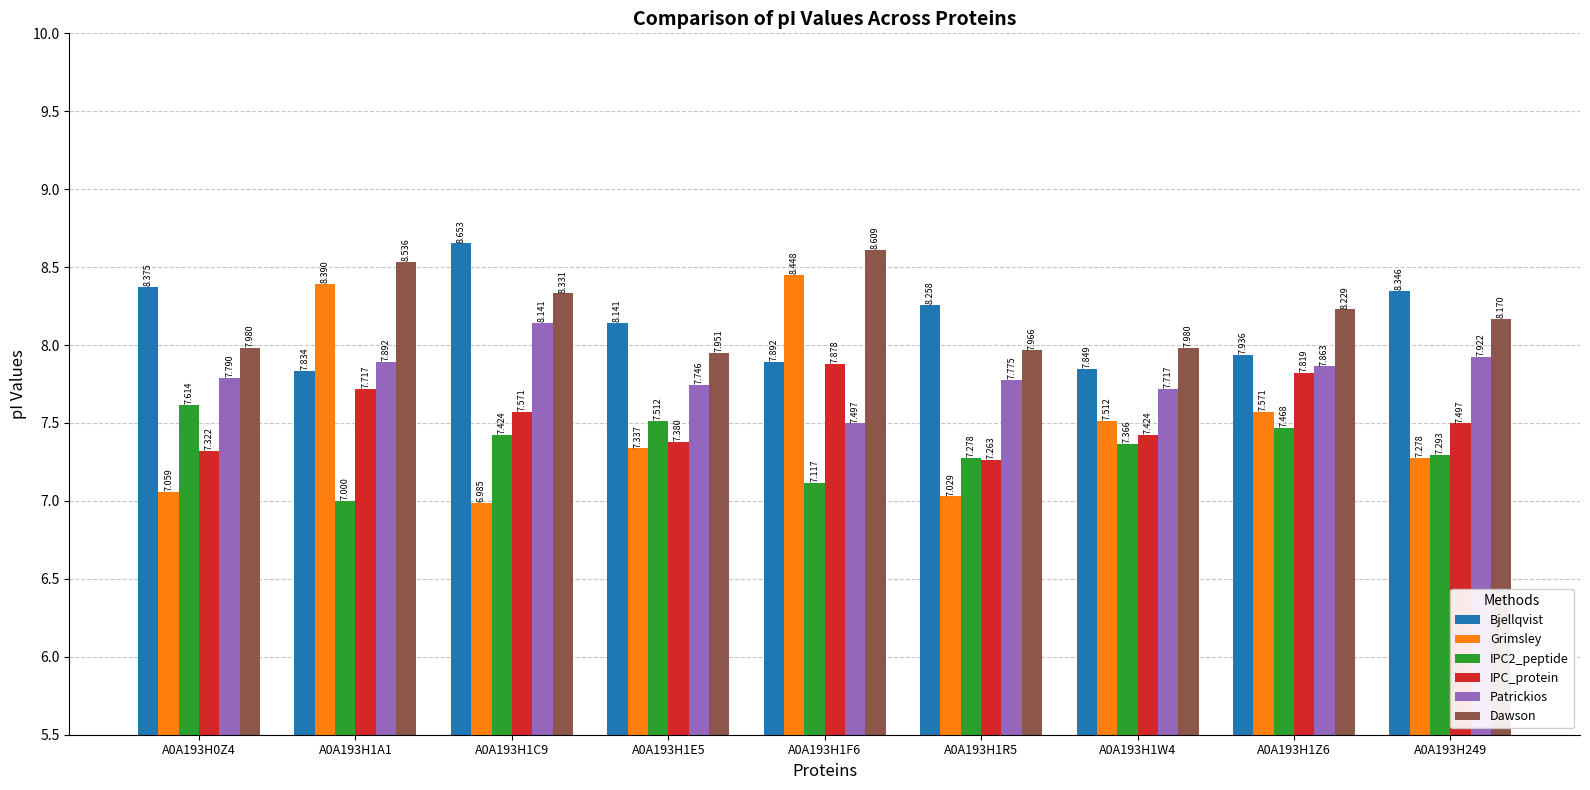

What is the label of the 2nd bar from the left?

A0A193H1A1